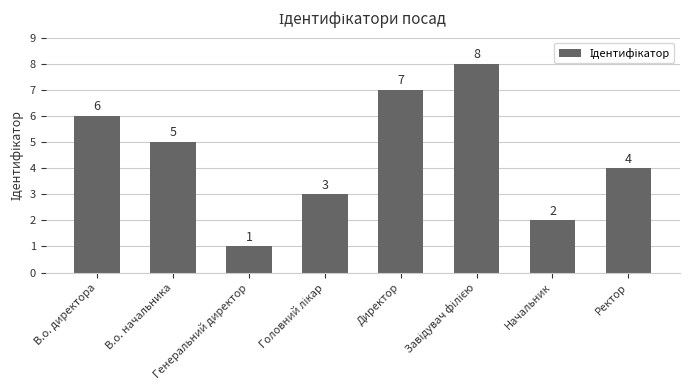

What is the sum of all values?

36